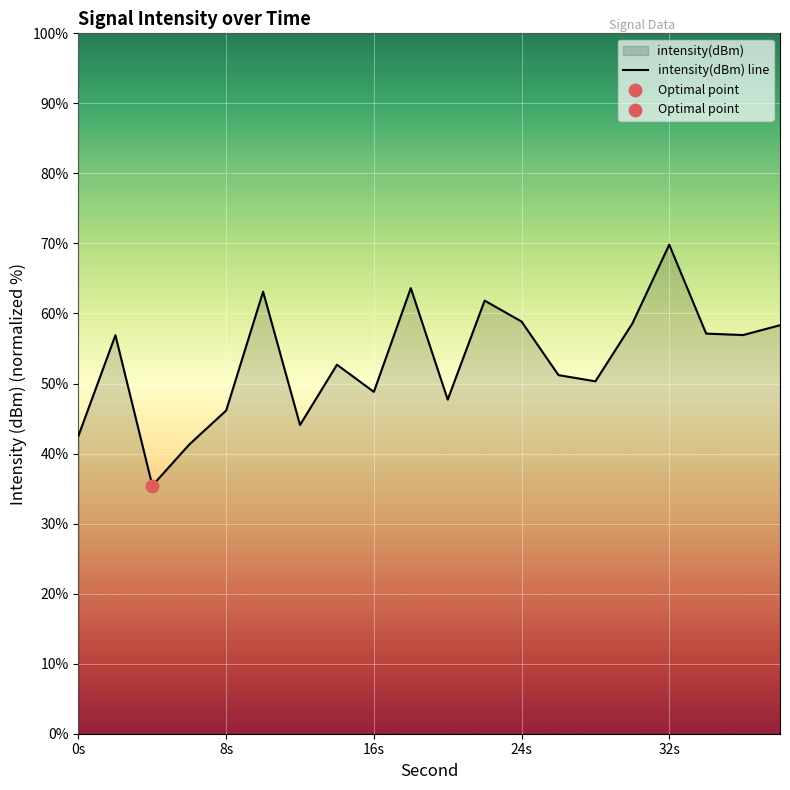

Which category has the highest value across all series?

32s